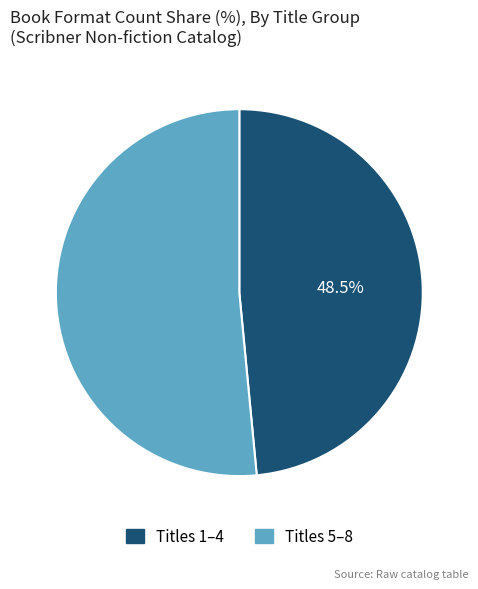

Is there any slice that represents more than half of the pie?

Yes